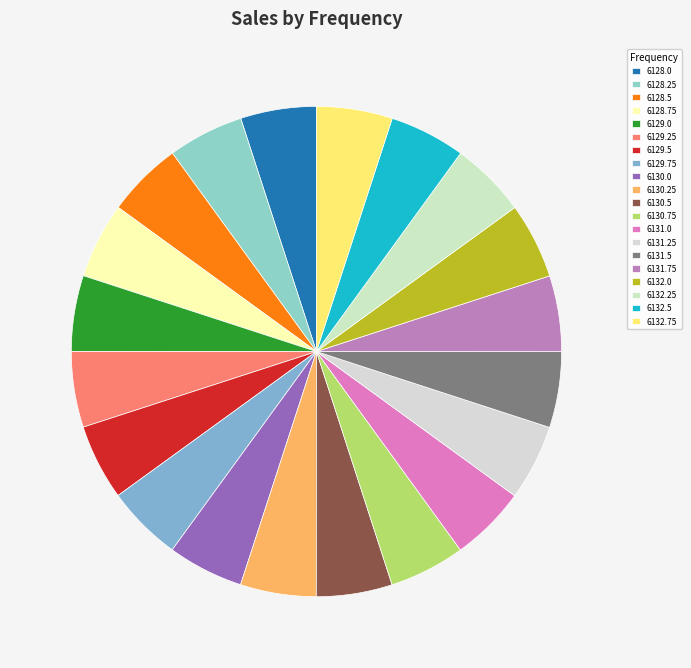

What percentage do 6130.0 and 6128.5 together represent?

10.0%